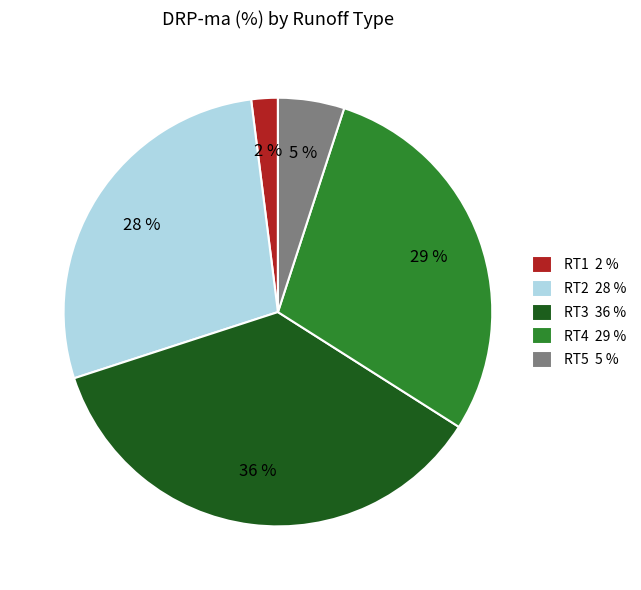

Combined, do RT3 and RT1 account for over 50%?

No